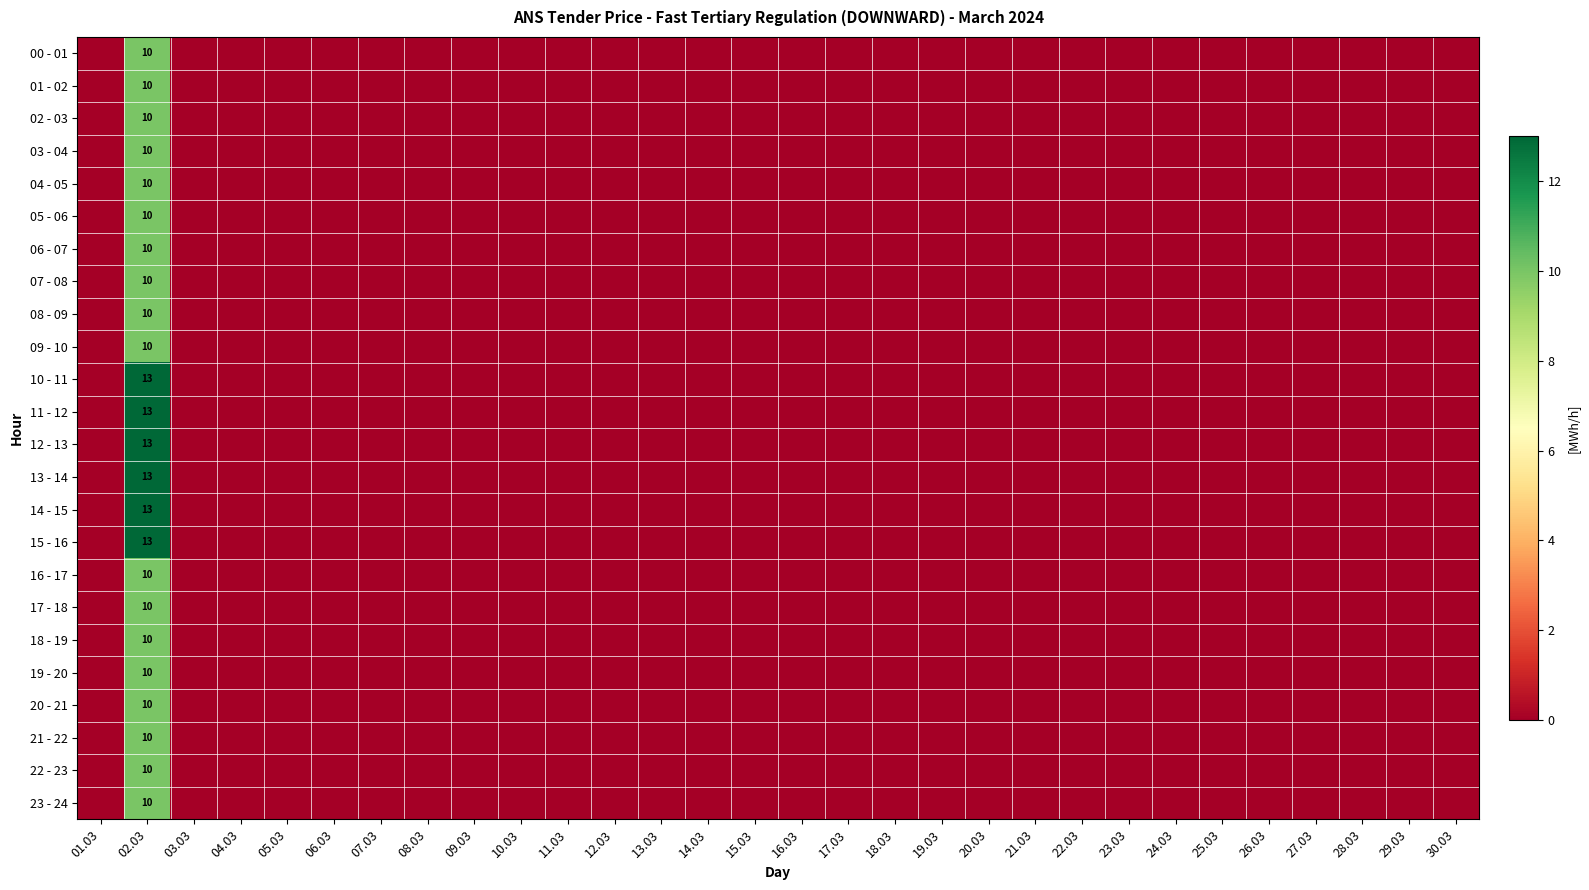

Rank the categories by 19 - 20 value from highest to lowest.

02.03, 01.03, 03.03, 04.03, 05.03, 06.03, 07.03, 08.03, 09.03, 10.03, 11.03, 12.03, 13.03, 14.03, 15.03, 16.03, 17.03, 18.03, 19.03, 20.03, 21.03, 22.03, 23.03, 24.03, 25.03, 26.03, 27.03, 28.03, 29.03, 30.03